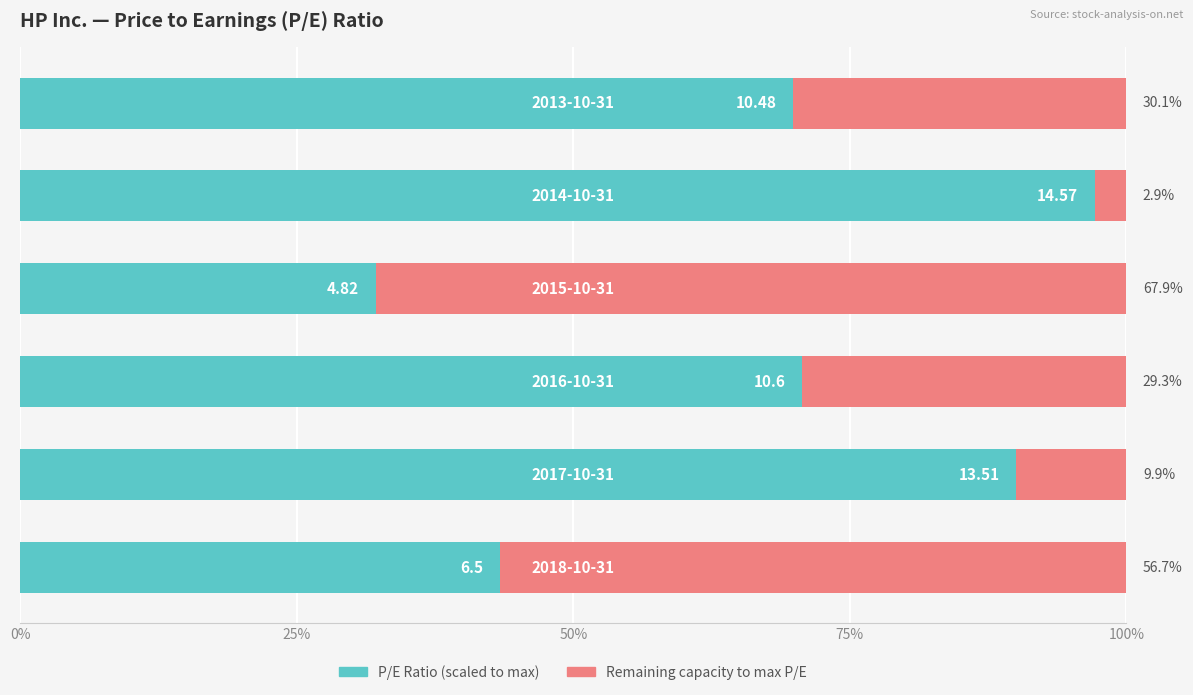

Reading left to right, what are all the values shown in this chart?

P/E Ratio (scaled): 43.3	90.1	70.7	32.1	97.1	69.9
Remainder to max P/E: 56.7	9.9	29.3	67.9	2.9	30.1